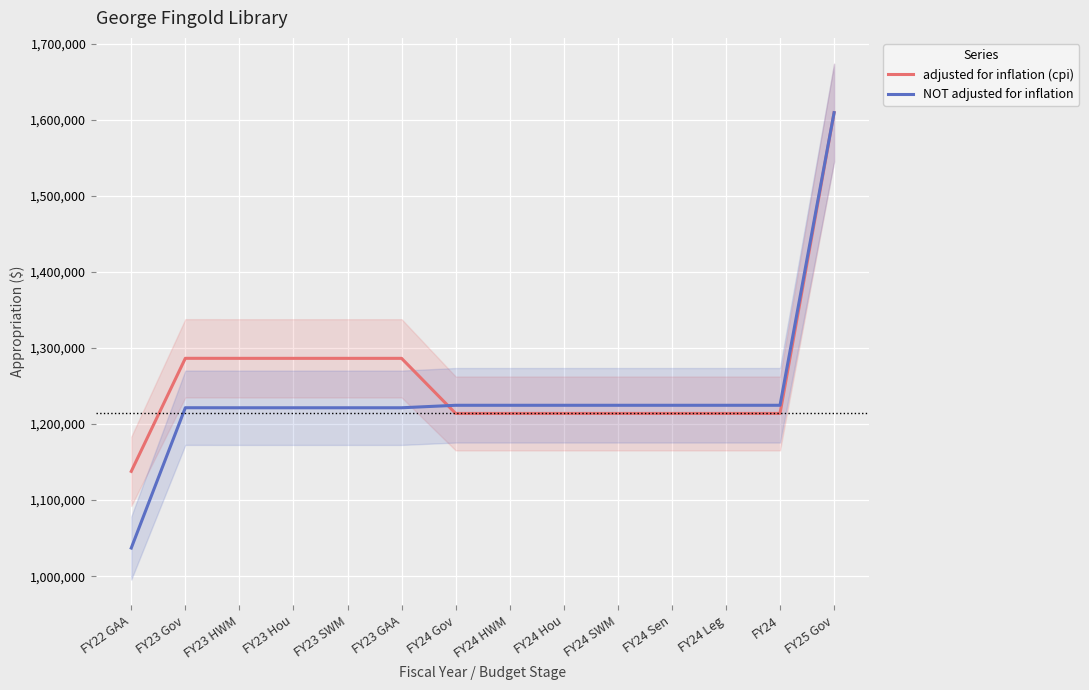

At FY24 Sen, list the series in order from largest to smallest.

NOT adjusted for inflation, adjusted for inflation (cpi)